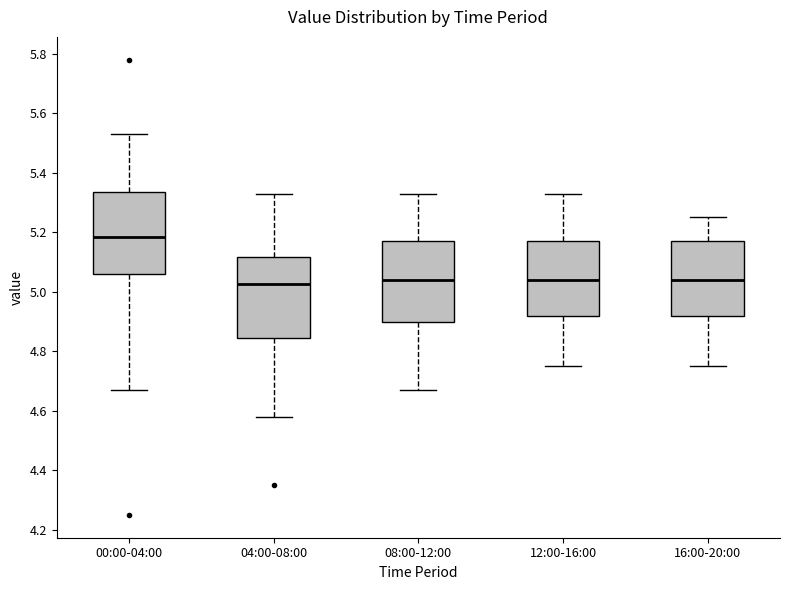

Reading left to right, transcribe this box plot: for each box, give where its median line is, the range the box spans, and where its two whiskers end, as read against the y-axis. The values are not printed on the chart, so give them approximately, as read against the axis.

00:00-04:00: median 5.18, box 5.06 to 5.34, whiskers 4.68 to 5.54
04:00-08:00: median 5.02, box 4.84 to 5.12, whiskers 4.58 to 5.34
08:00-12:00: median 5.04, box 4.90 to 5.18, whiskers 4.68 to 5.34
12:00-16:00: median 5.04, box 4.92 to 5.18, whiskers 4.76 to 5.34
16:00-20:00: median 5.04, box 4.92 to 5.18, whiskers 4.76 to 5.26